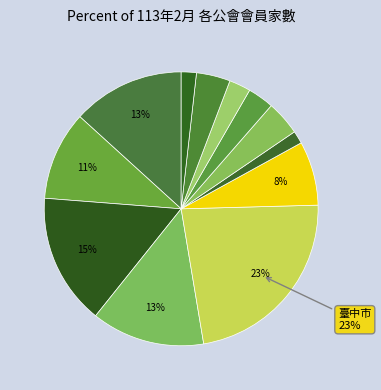

How many segments does this pie chart have?

12